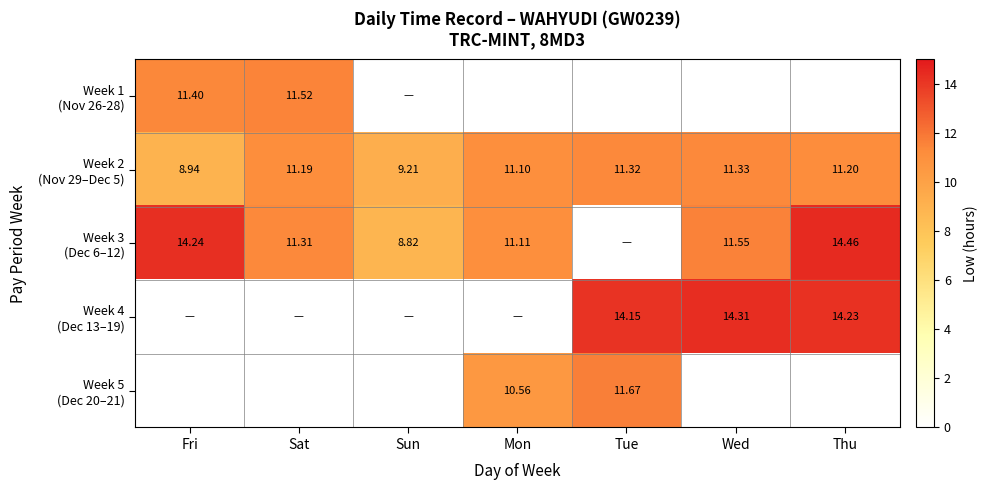

Rank the categories by Week 4 (Dec 13–19) value from highest to lowest.

Wed, Thu, Tue, Fri, Sat, Sun, Mon